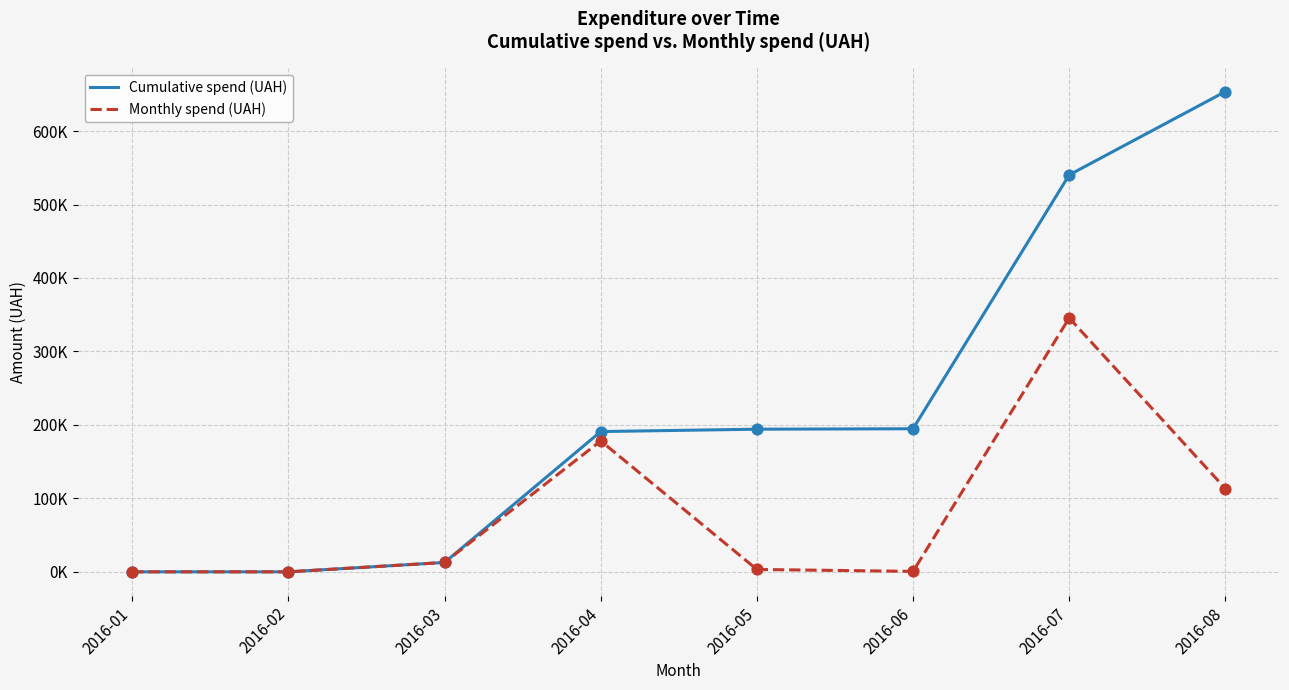

At how many categories does at least one series exceed 337490?

2